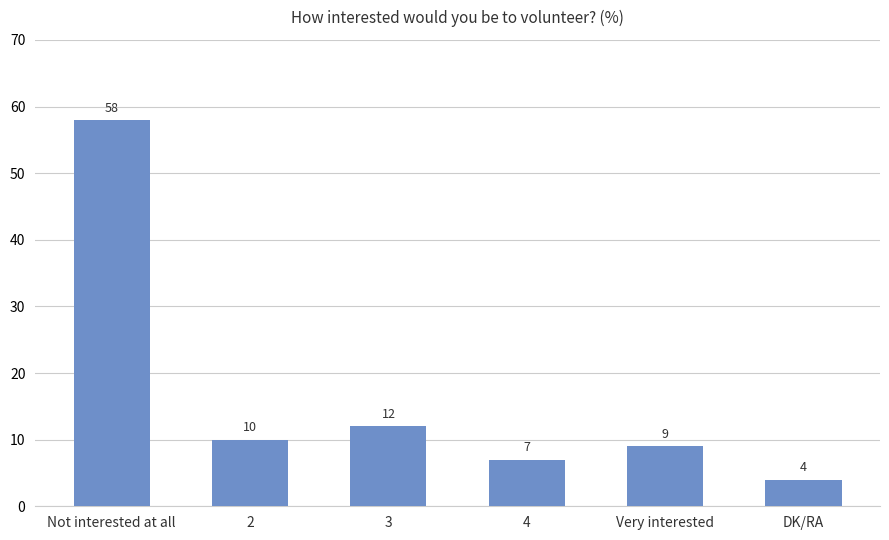

Reading right to left, what are all the values shown in this chart?

4	9	7	12	10	58